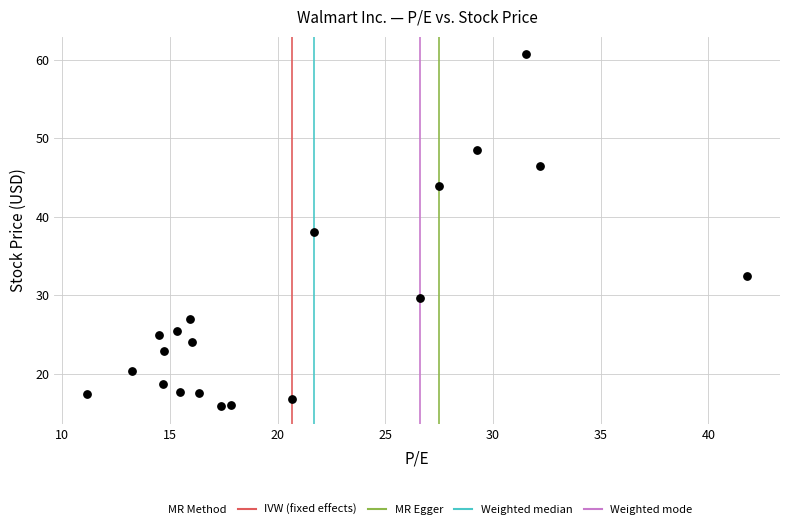

What is the range of X values (max minus min)?

30.6